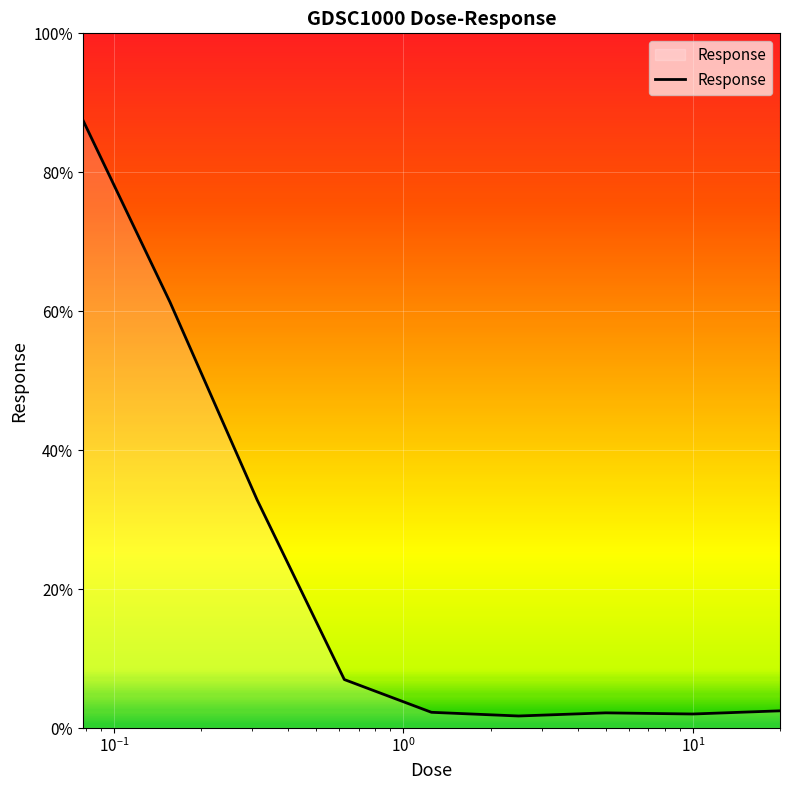

What is the greatest value displayed?

87.5